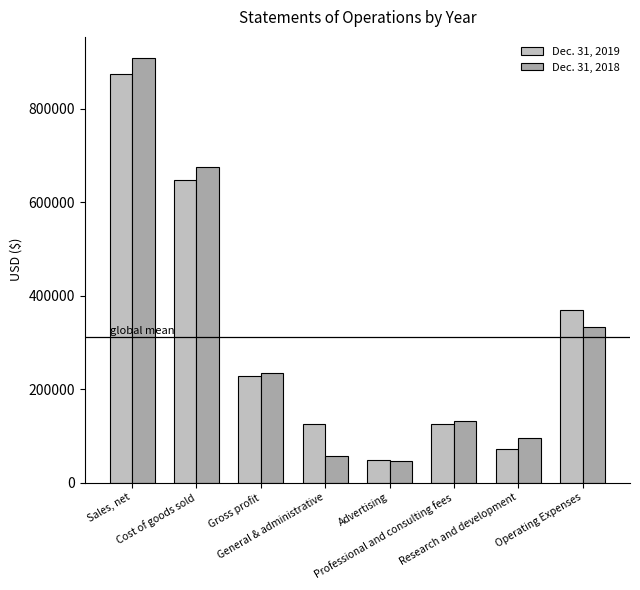

What value does the Dec. 31, 2018 series have at Operating Expenses, to the nearest 10?

331900